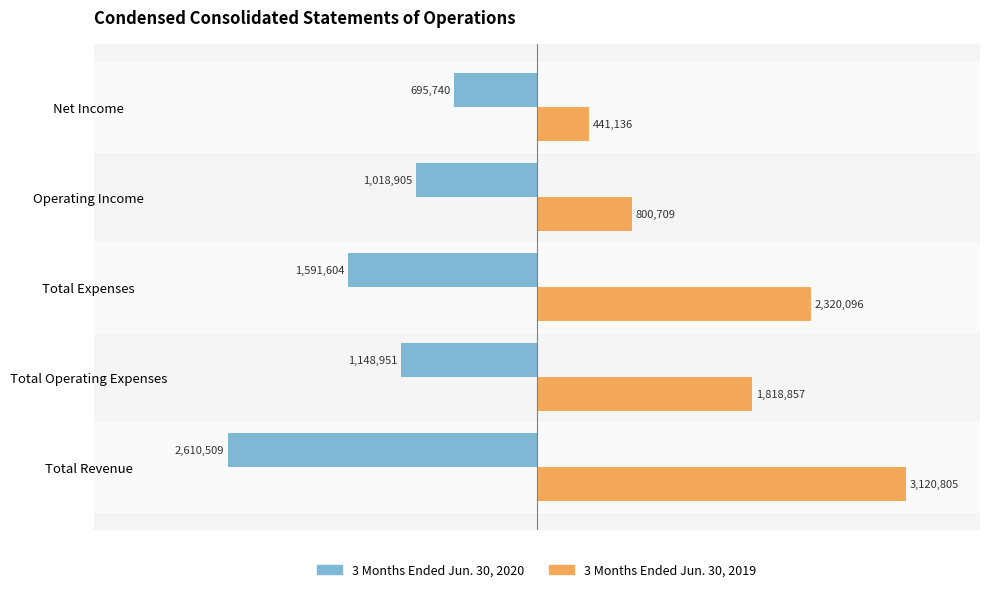

Which label corresponds to the smallest value in the chart?

Total Revenue